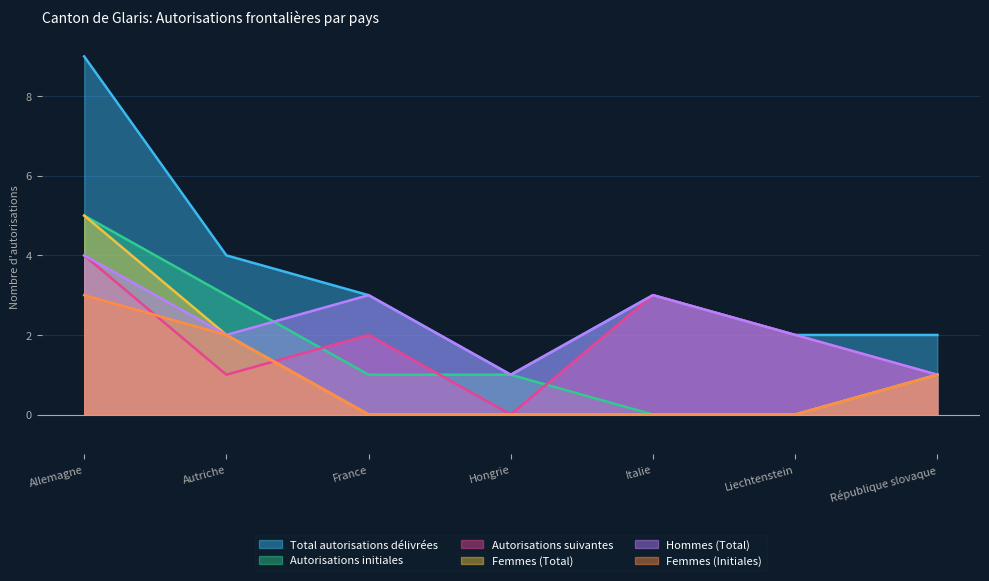

Reading left to right, what are all the values shown in this chart?

Total autorisations délivrées: Allemagne=9	Autriche=4	France=3	Hongrie=1	Italie=3	Liechtenstein=2	République slovaque=2
Autorisations initiales: Allemagne=5	Autriche=3	France=1	Hongrie=1	Italie=0	Liechtenstein=0	République slovaque=1
Autorisations suivantes: Allemagne=4	Autriche=1	France=2	Hongrie=0	Italie=3	Liechtenstein=2	République slovaque=1
Femmes (Total): Allemagne=5	Autriche=2	France=0	Hongrie=0	Italie=0	Liechtenstein=0	République slovaque=1
Hommes (Total): Allemagne=4	Autriche=2	France=3	Hongrie=1	Italie=3	Liechtenstein=2	République slovaque=1
Femmes (Initiales): Allemagne=3	Autriche=2	France=0	Hongrie=0	Italie=0	Liechtenstein=0	République slovaque=1